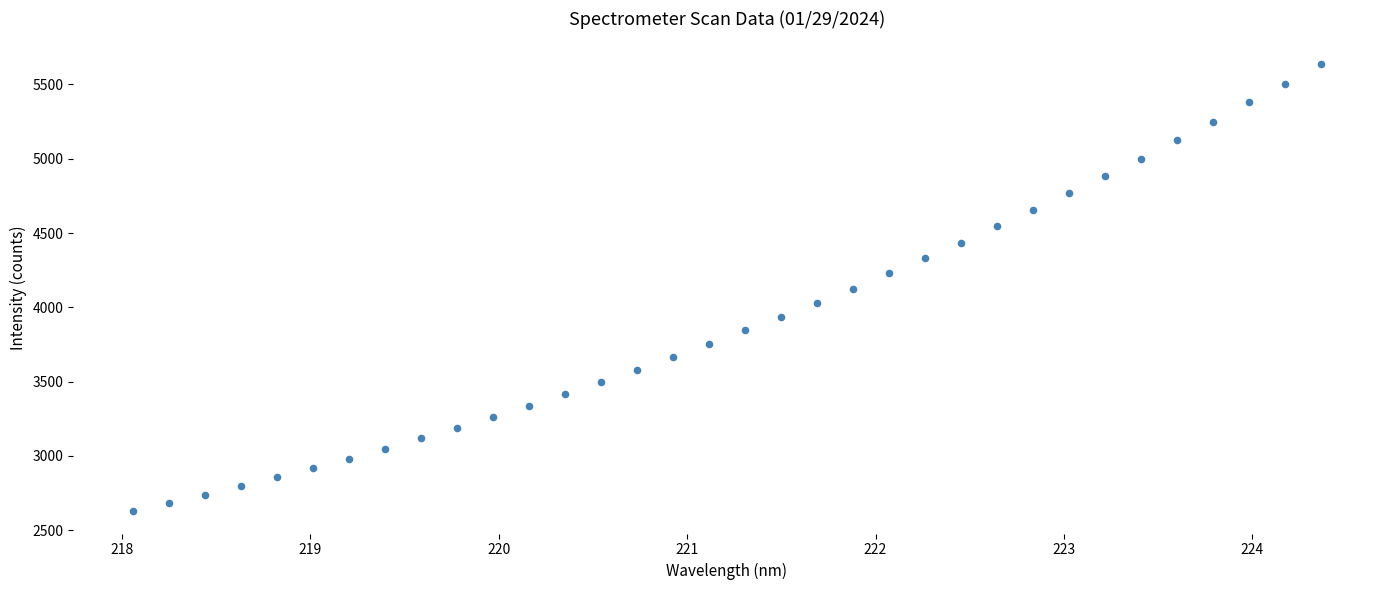

What is the range of Y values (max minus min)?

3010.7